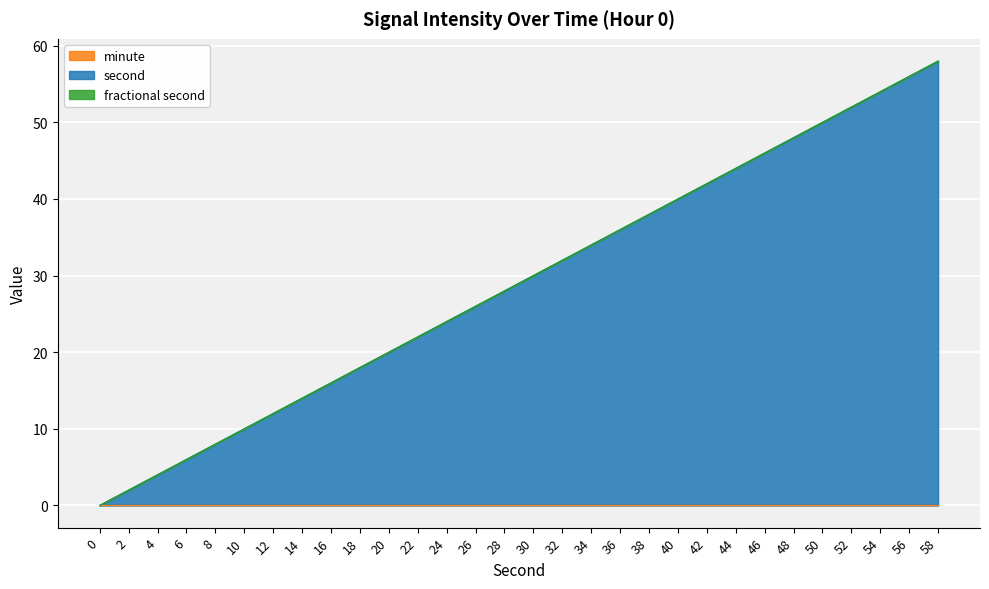

What are all the series names shown in the legend?

second, minute, fractional second